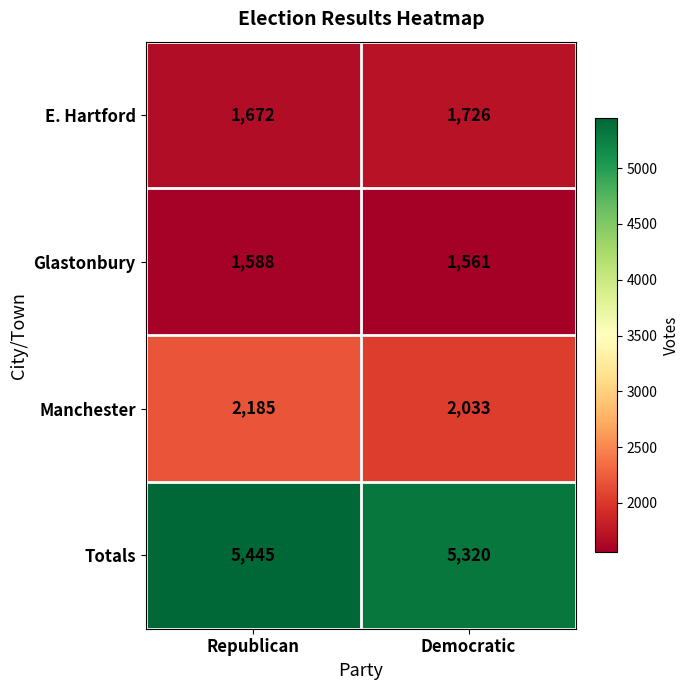

Is it true that Glastonbury equals 1588 at Republican?

True